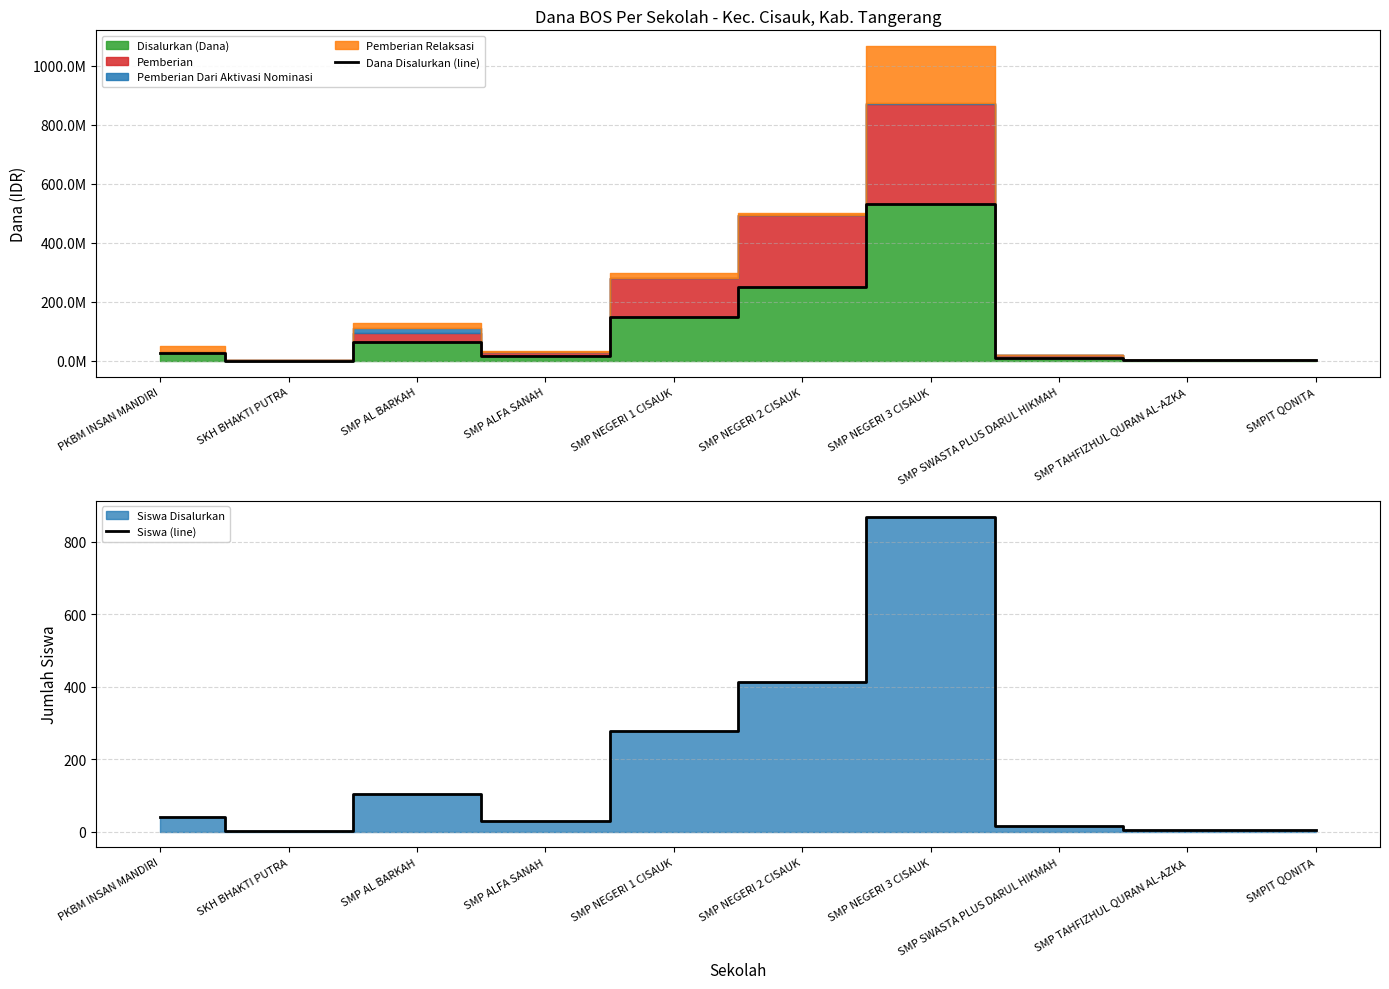

True or false: Siswa (line) and Dana Disalurkan (line) cross at least once.

False